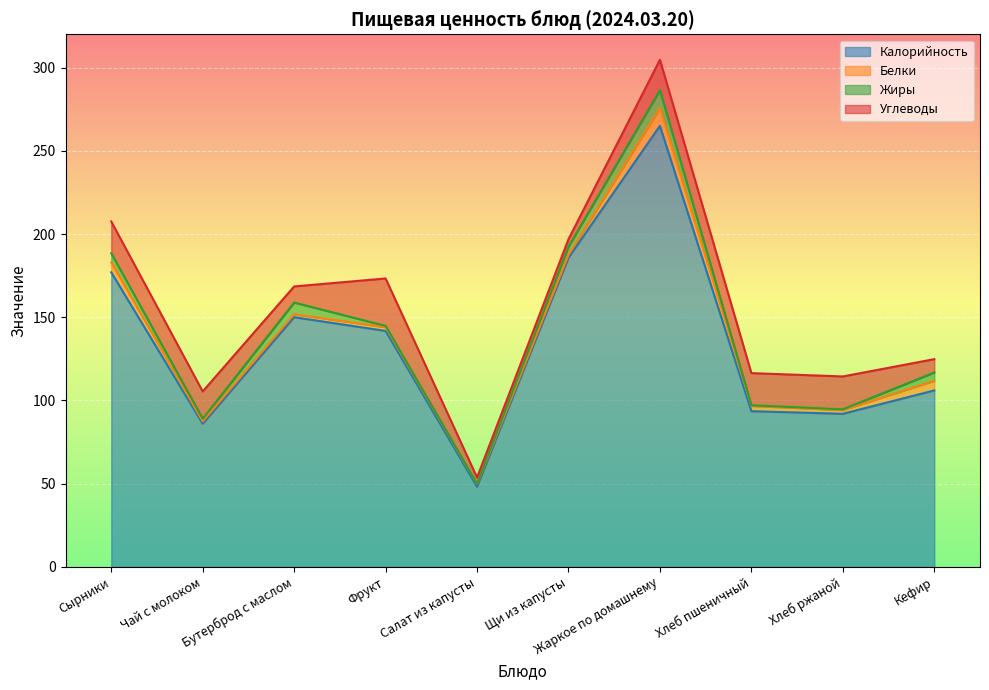

Between Хлеб ржаной and Сырники, which is larger?

Сырники